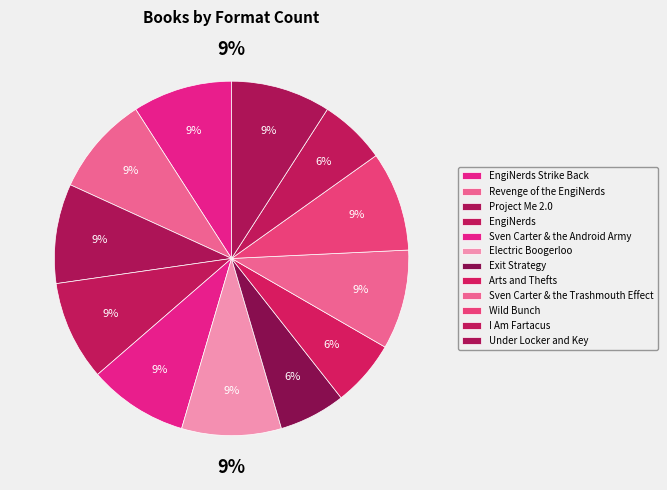

Which slice is the smallest?

Exit Strategy